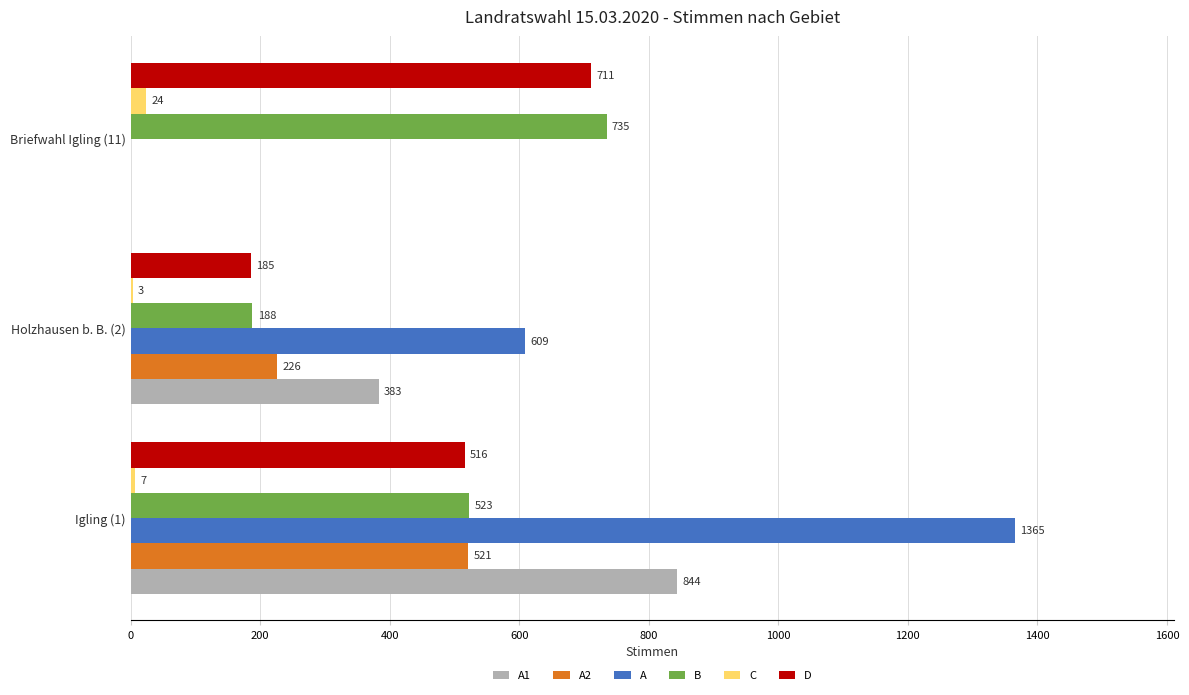

How many D values are between 185 and 711?

3